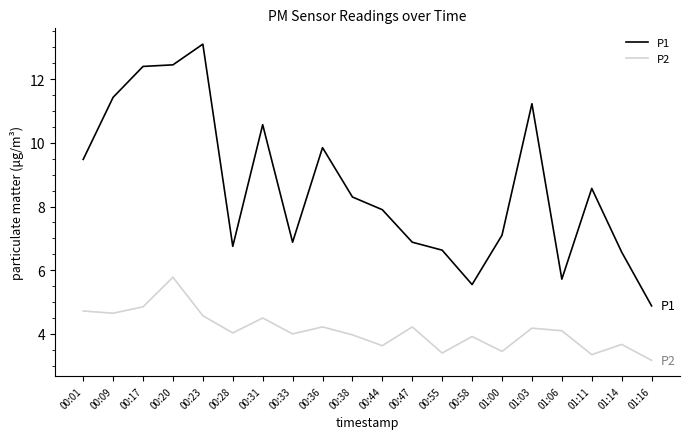

Which series has the widest spread of values?

P1